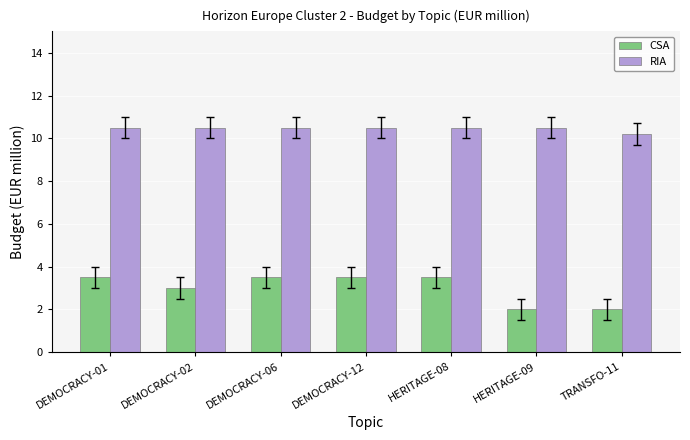

What is the difference between the CSA values at HERITAGE-08 and TRANSFO-11?

1.5